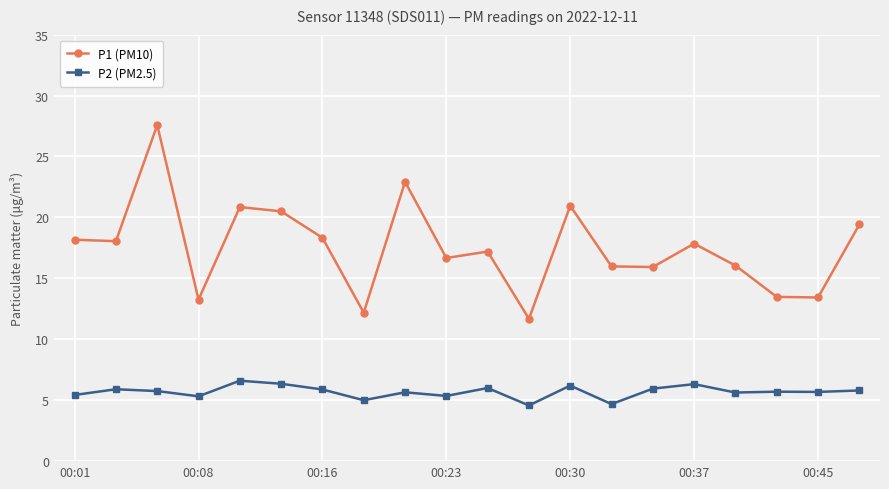

How many data points in P1 (PM10) are above 17?

11